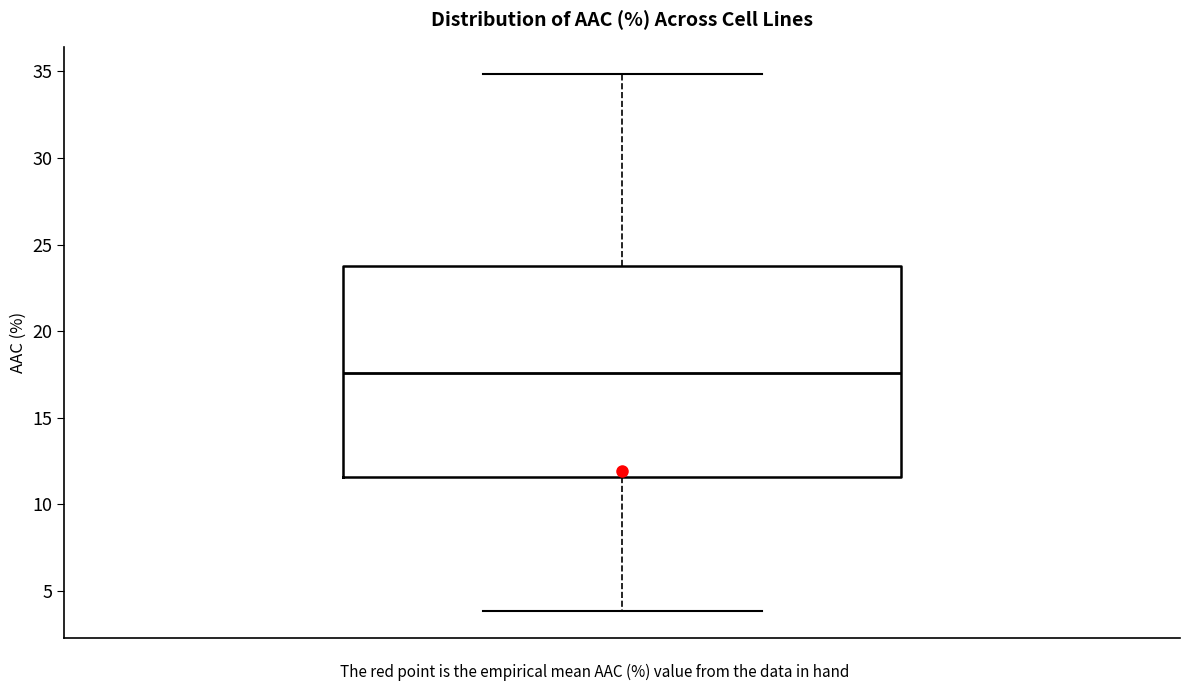

Where is the lower edge of the box on the y-axis? The values are not printed on the chart, so give them approximately, as read against the axis.

11.5